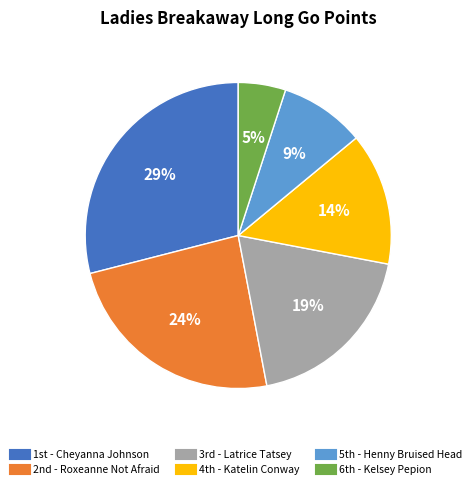

To the nearest percent, what is the average slice percentage?

17%